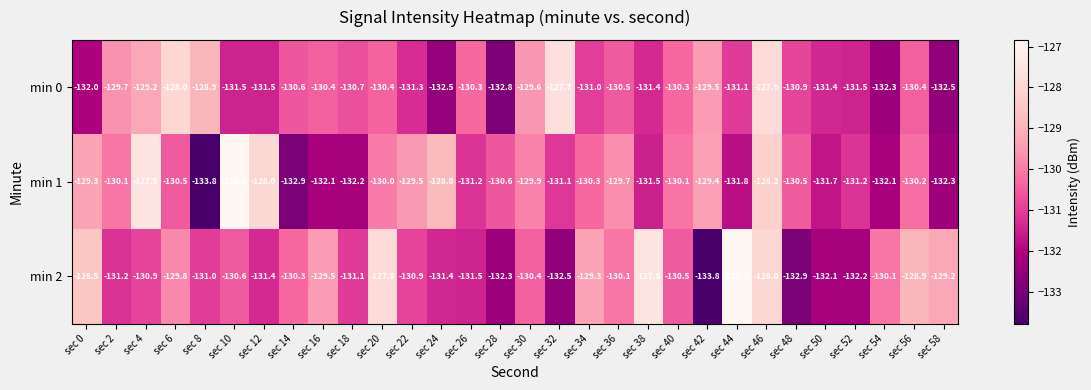

Which series changed the most between sec 0 and sec 52?

min 2